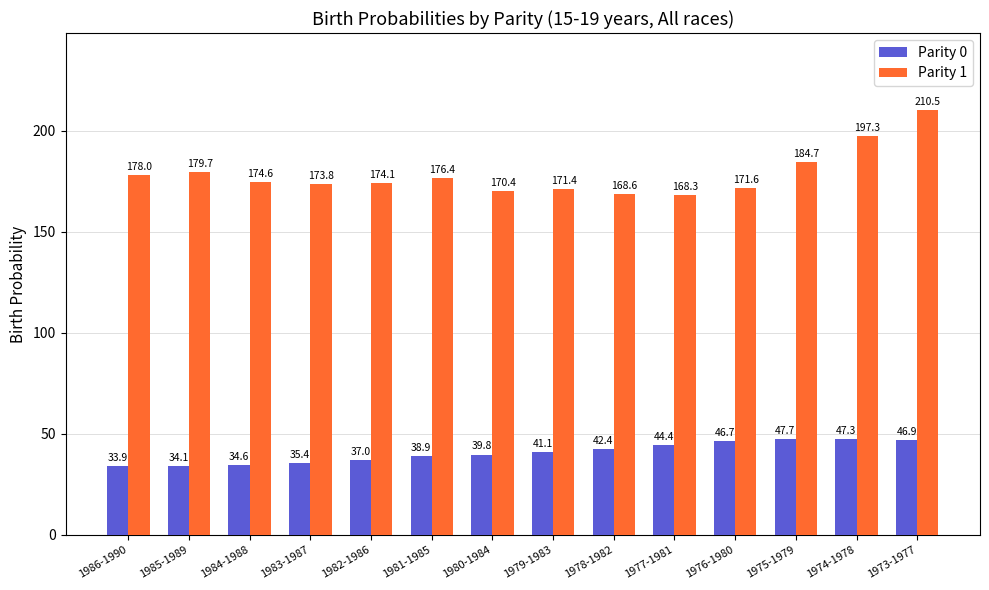

What is the value of the Parity 0 bar at the 1st from the left?

33.9